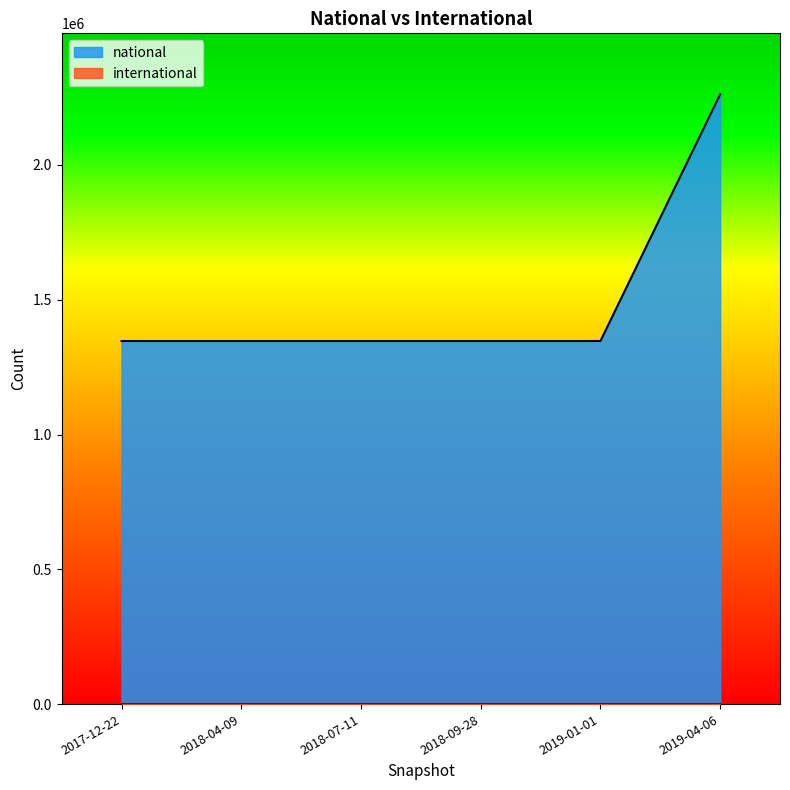

True or false: national and international intersect in this chart.

False